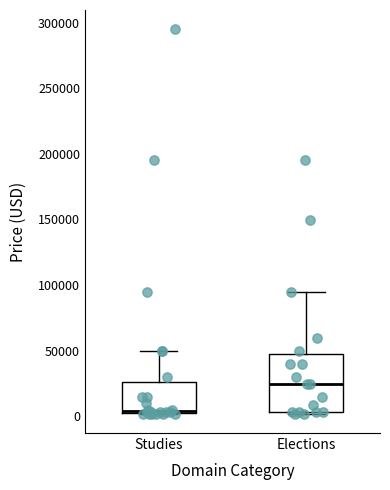

Where is the upper edge of the box for Studies on the y-axis? The values are not printed on the chart, so give them approximately, as read against the axis.

25000